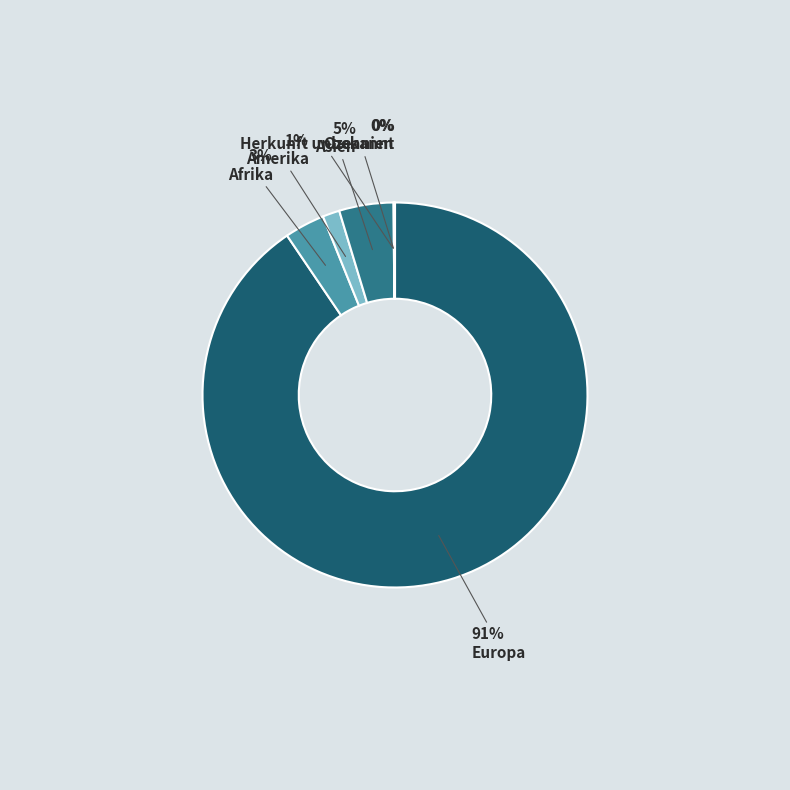

To the nearest percent, what is the average slice percentage?

17%